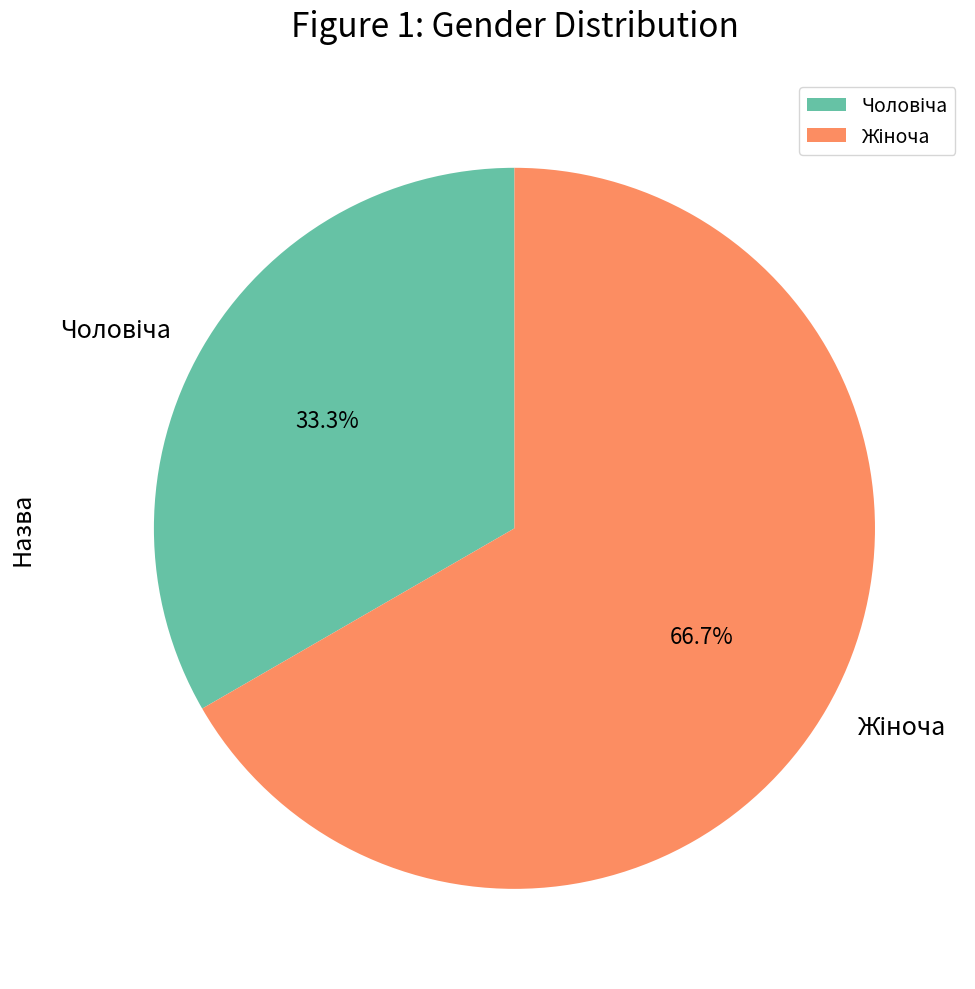

Is there a majority slice in this chart?

Yes